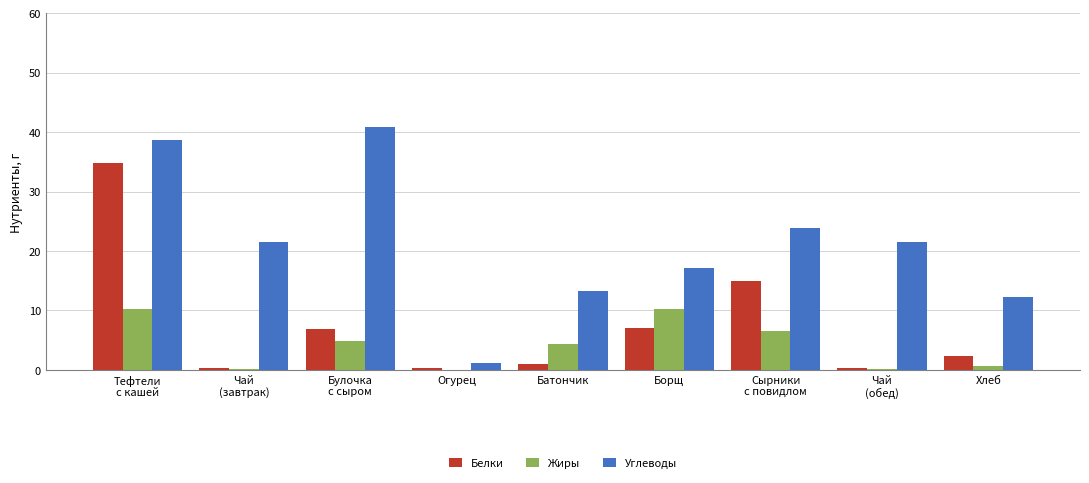

True or false: Жиры has a value of 2.2 at Тефтели
с кашей.

False